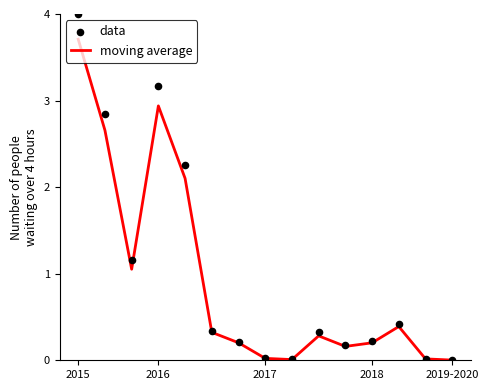

Which series has the widest spread of Y values?

data